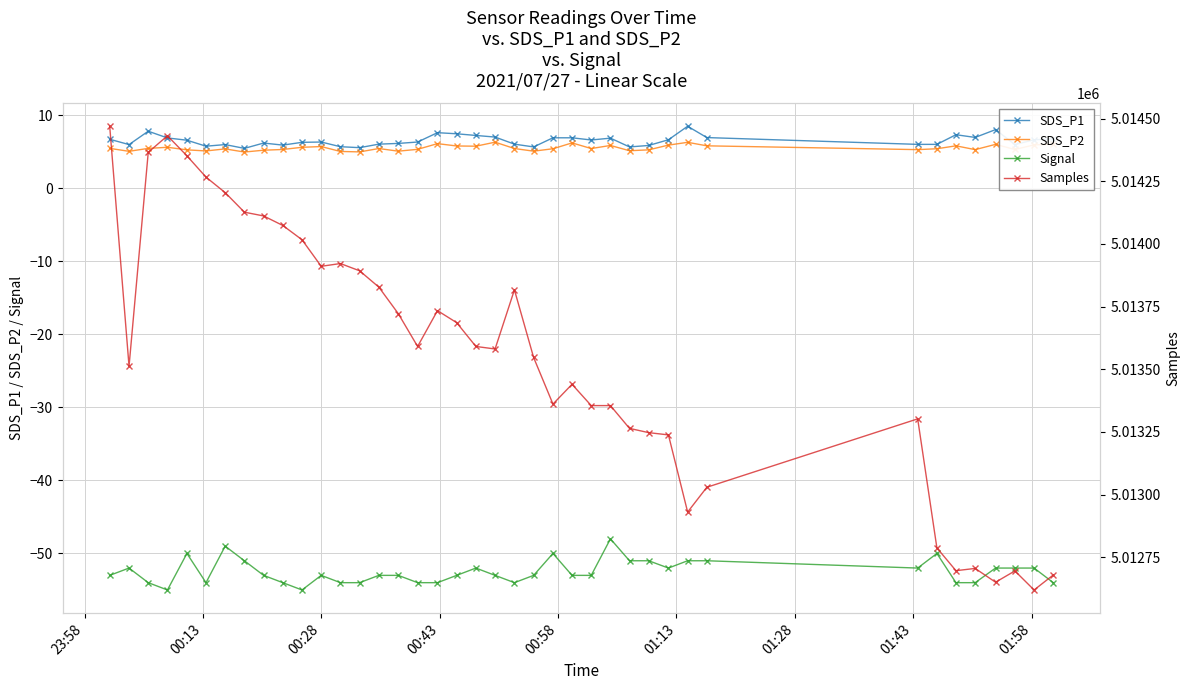

At how many categories does at least one series exceed 1901162?

40